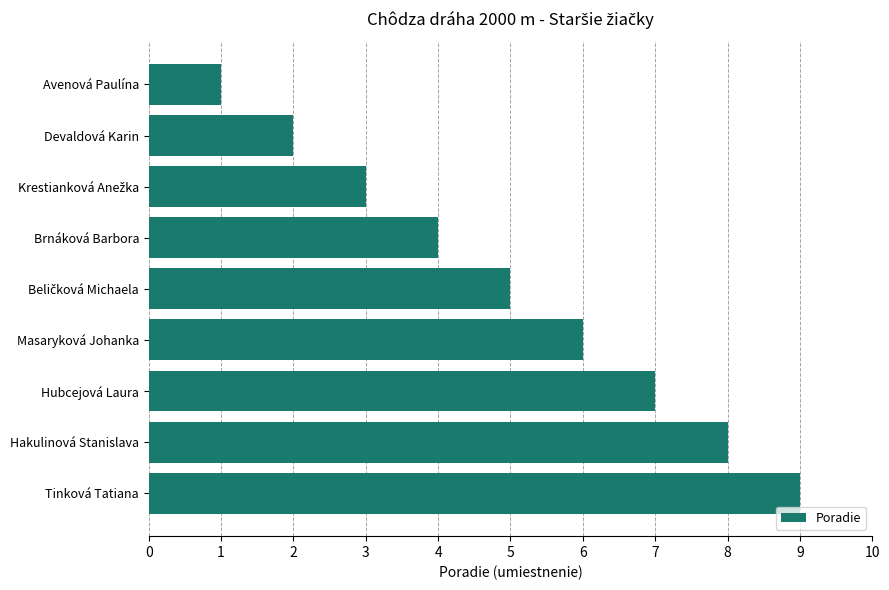

Count the number of data series in this chart.

1